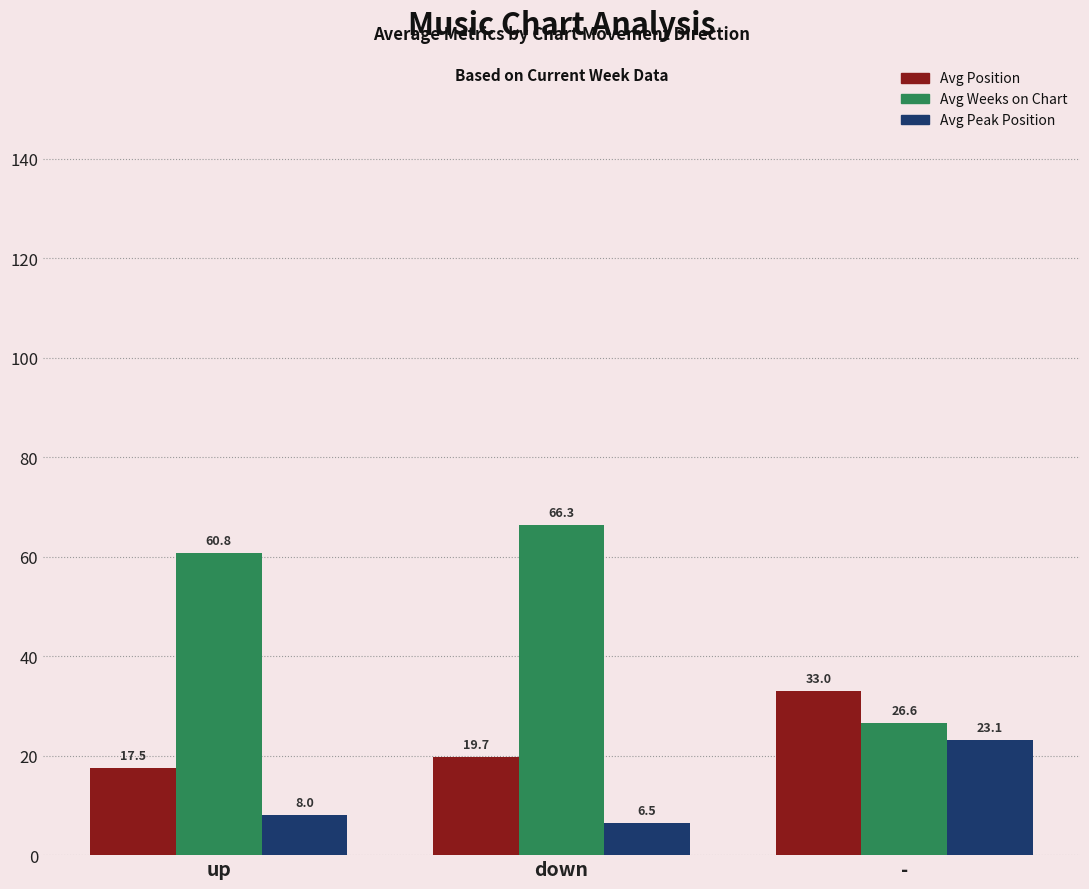

What position from the left is -?

3